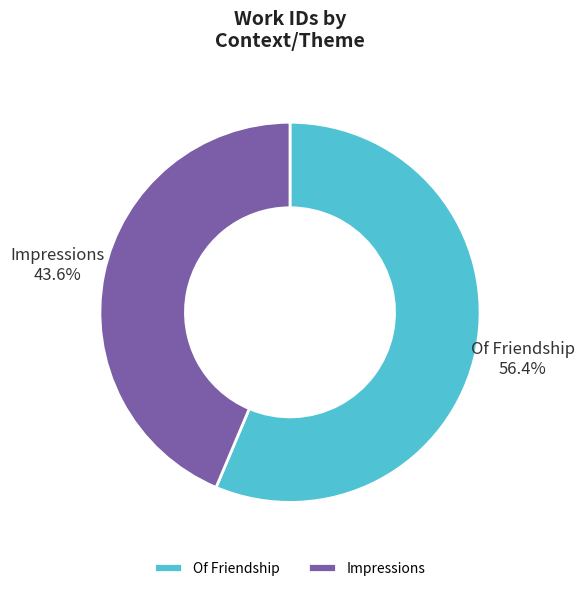

Is it true that Of Friendship is 56% of the pie?

True